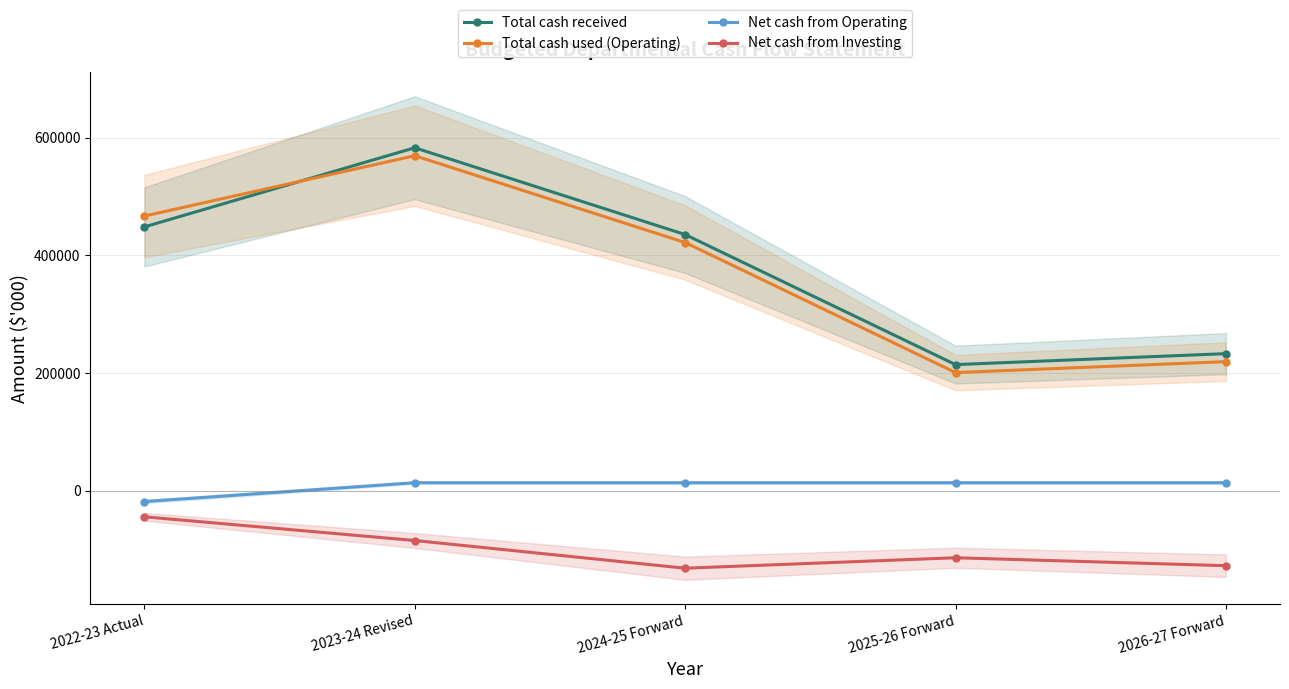

True or false: Net cash from Operating and Net cash from Investing cross at least once.

False